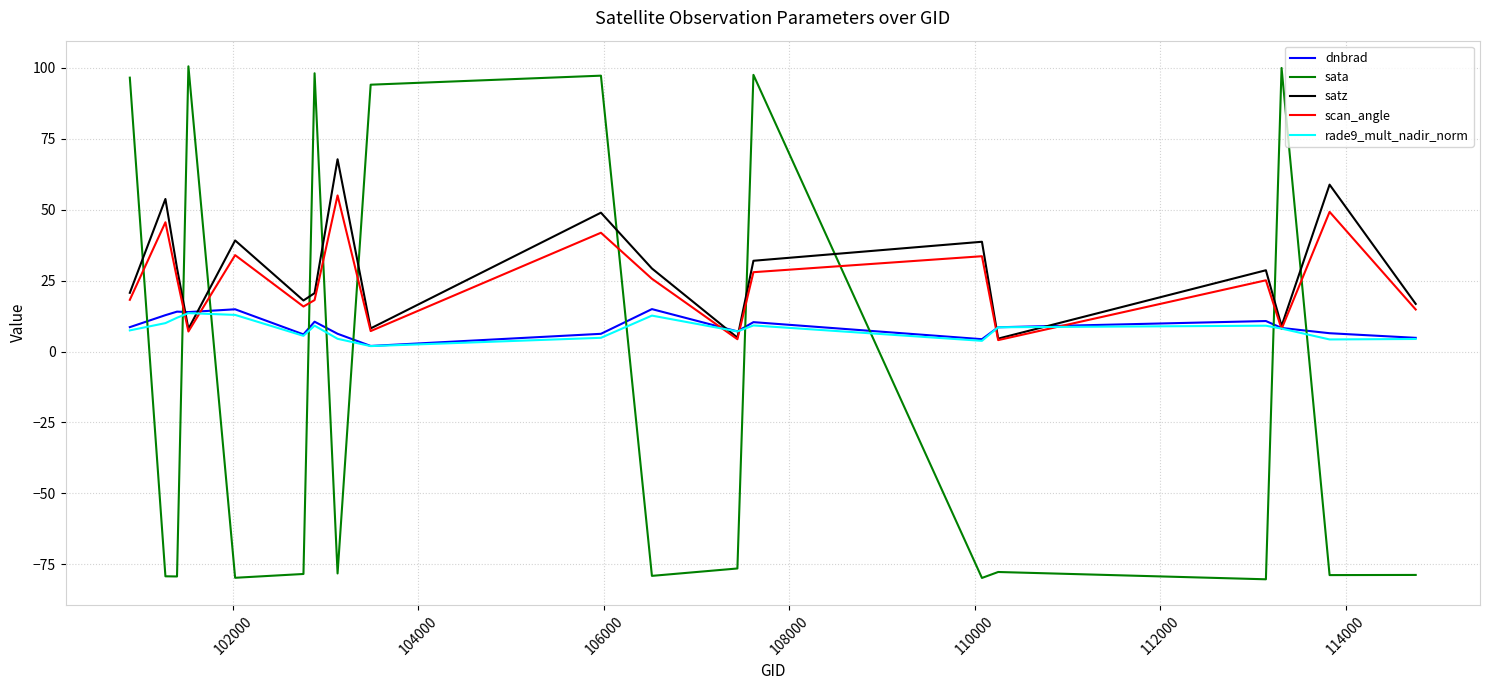

Which series has the largest range (max minus min)?

sata